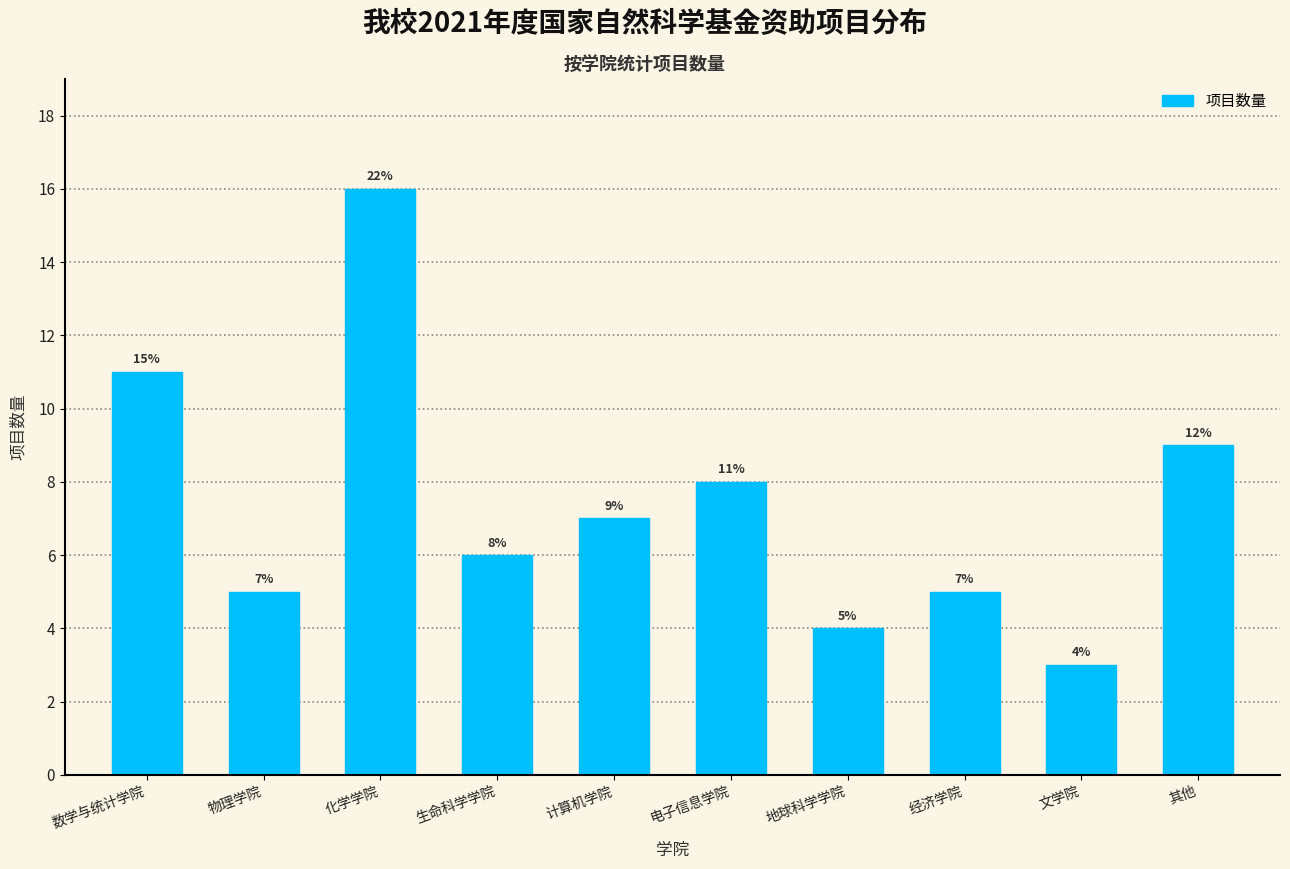

Reading left to right, transcribe all the data shown in this chart.

11	5	16	6	7	8	4	5	3	9